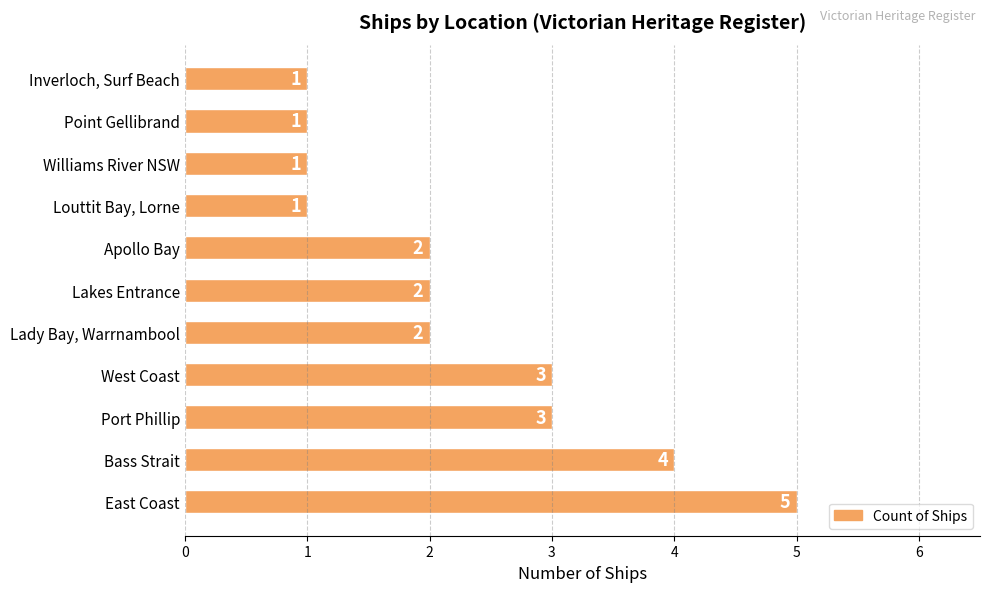

Reading top to bottom, extract all data points from this chart.

1	1	1	1	2	2	2	3	3	4	5